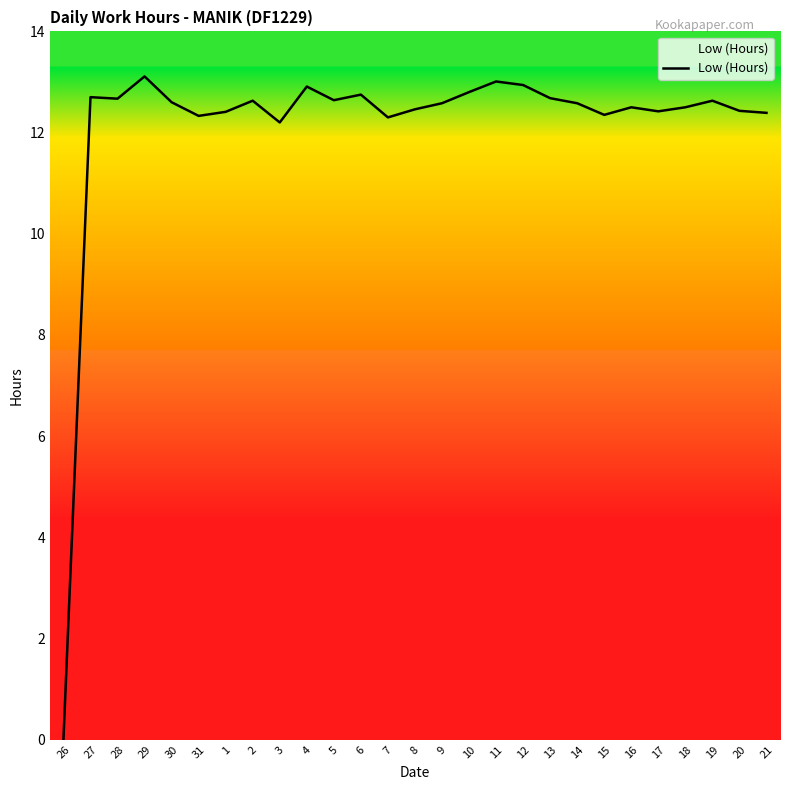

What is the change in value from 2 to 8?

-0.2